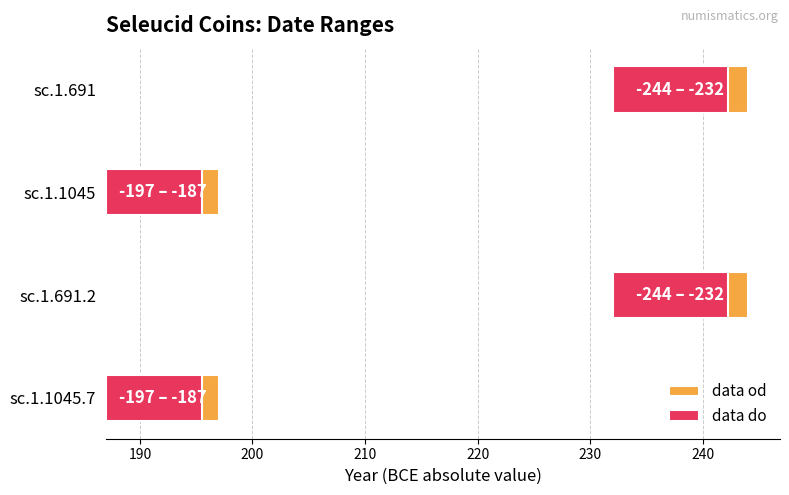

Rank the series at sc.1.1045.7 from highest to lowest value.

data od, data do